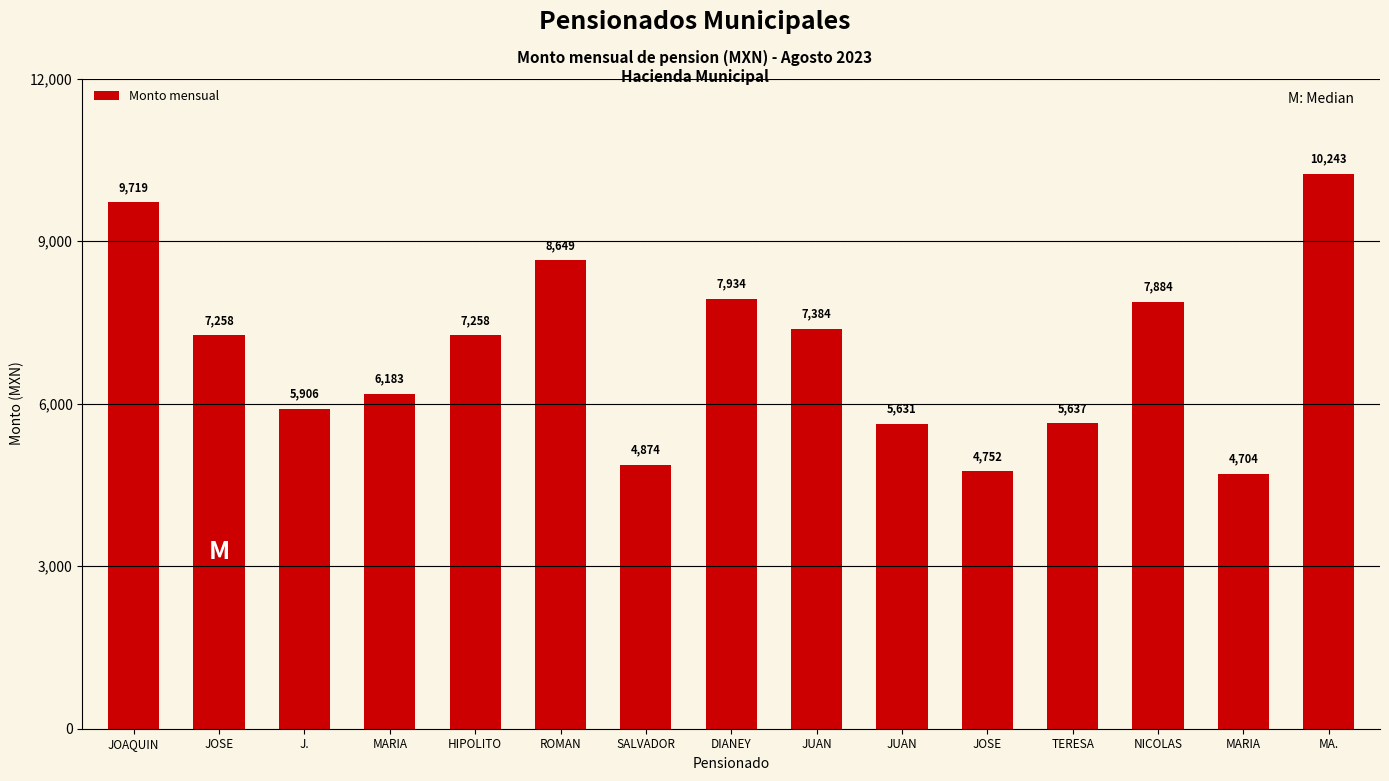

List the labels in order of value, smallest first.

MARIA, JOSE, SALVADOR, JUAN, TERESA, J., MARIA, JOSE, HIPOLITO, JUAN, NICOLAS, DIANEY, ROMAN, JOAQUIN, MA.